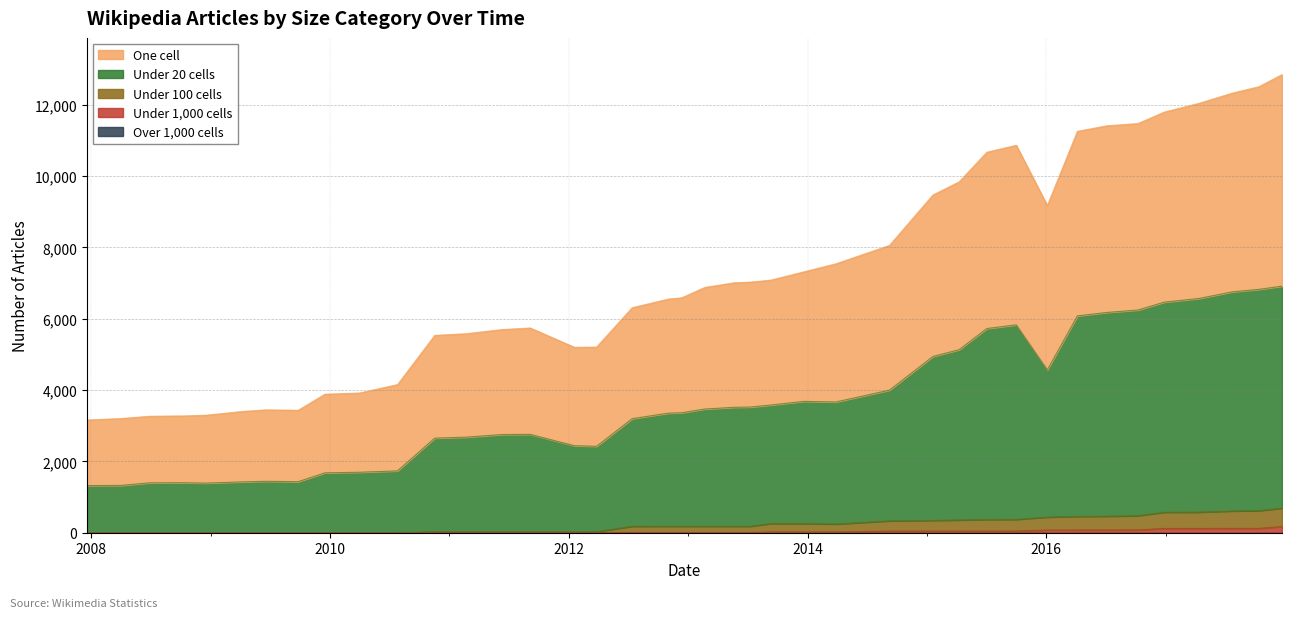

What is the sum of the under_hundred_cells values at 2016-07-04 and 2014-09-08?

797